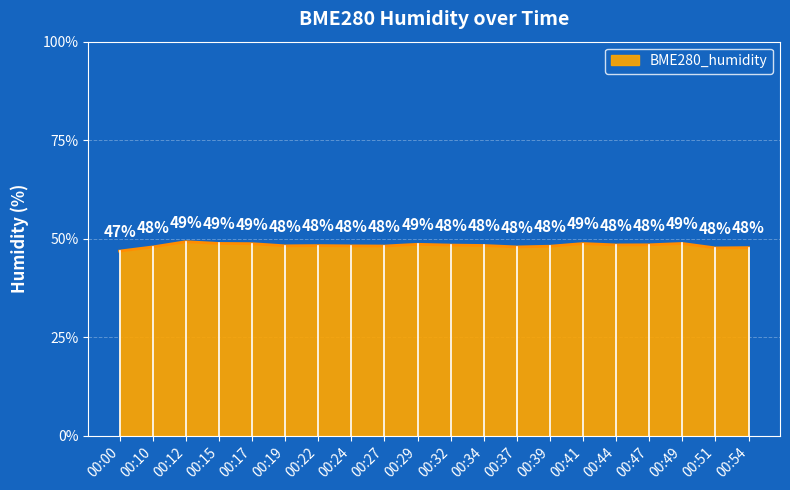

Approximately how many times larger is the value at 00:19 compared to 00:17?

1.0